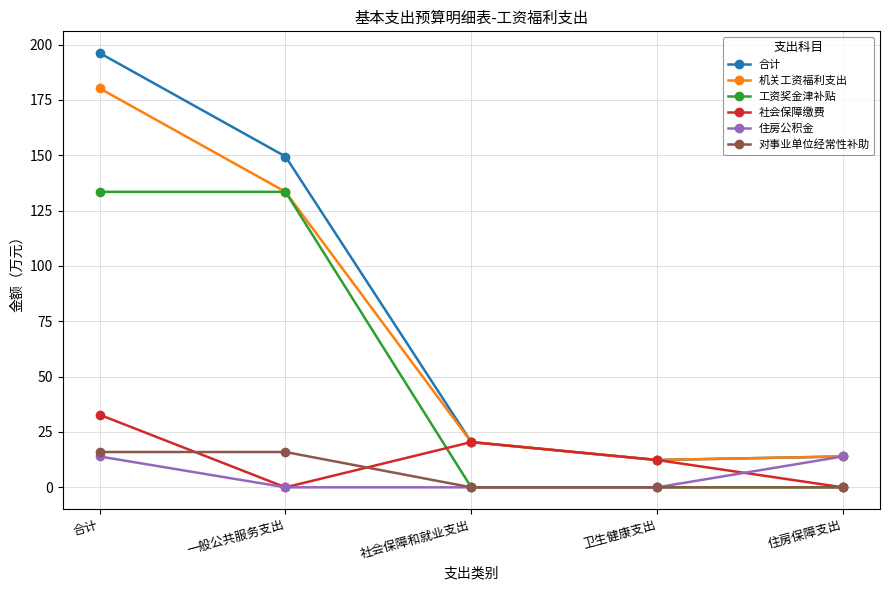

What is the label of the 3rd point from the right?

社会保障和就业支出